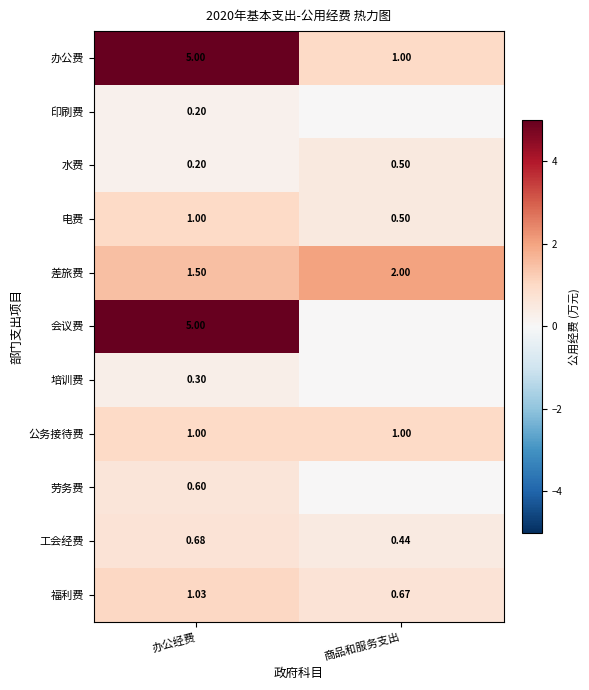

Rank the categories by 水费 value from highest to lowest.

商品和服务支出, 办公经费